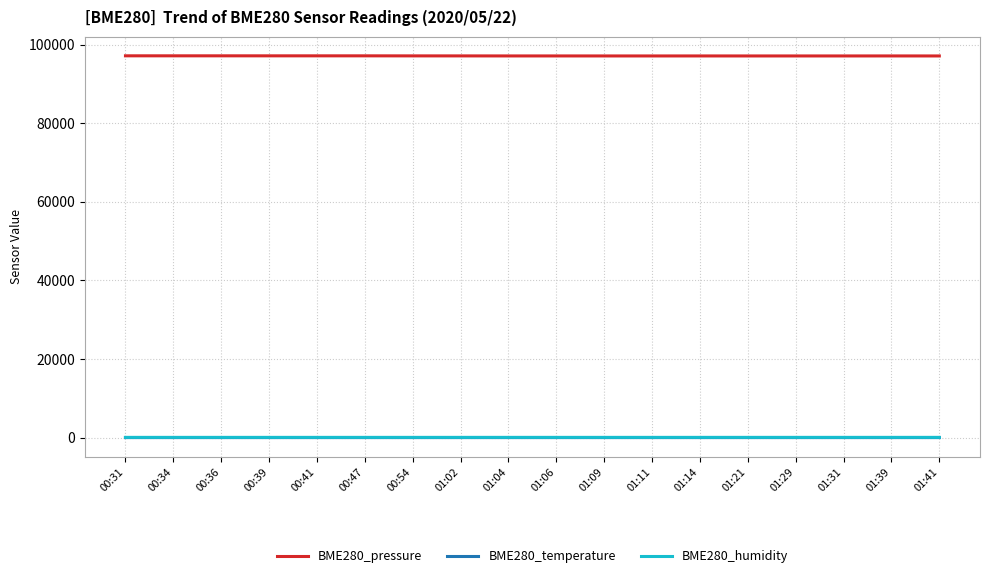

True or false: BME280_pressure and BME280_temperature intersect in this chart.

False